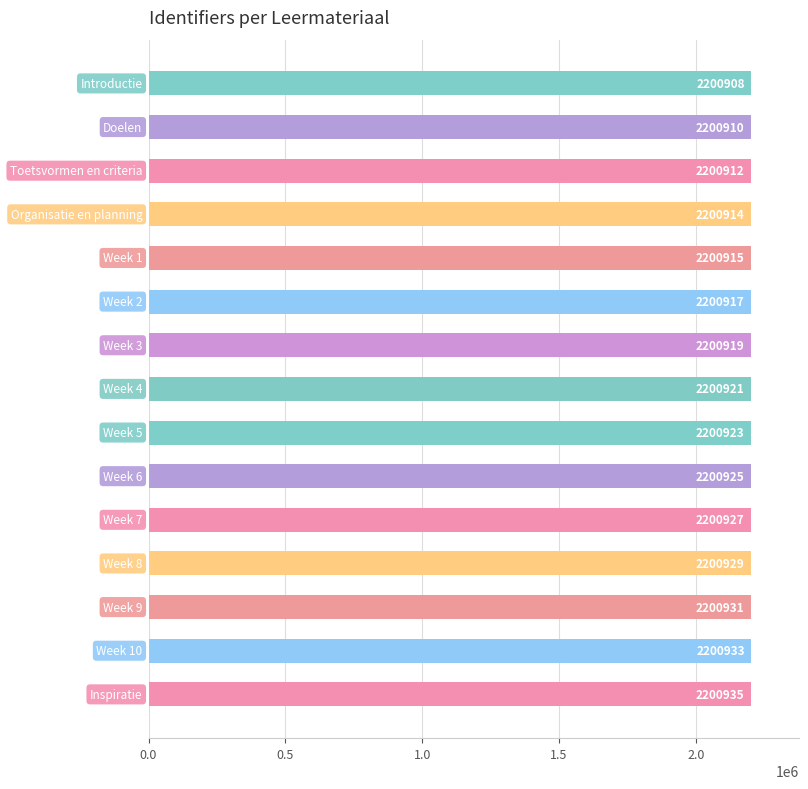

Reading top to bottom, extract all data points from this chart.

2200908	2200910	2200912	2200914	2200915	2200917	2200919	2200921	2200923	2200925	2200927	2200929	2200931	2200933	2200935